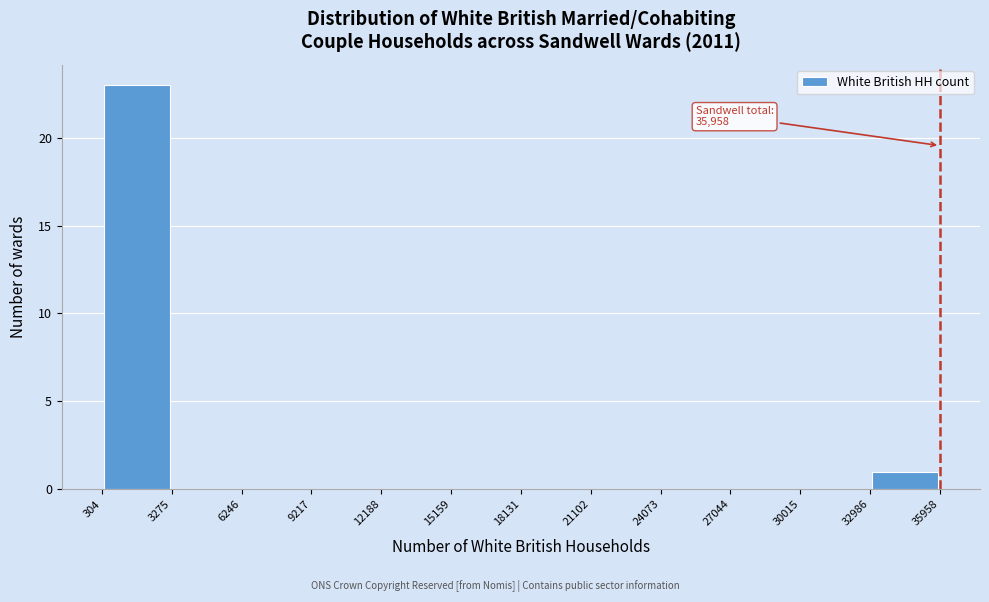

Over which range of the x-axis is the bar tallest?

304 to 3275